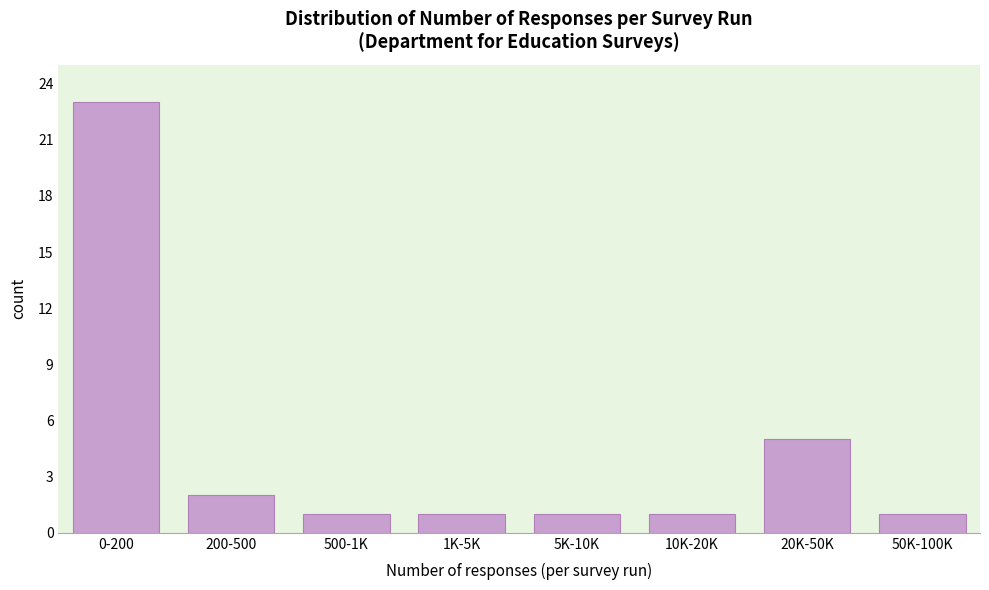

Reading left to right, extract all data points from this chart.

0-200=23	200-500=2	500-1K=1	1K-5K=1	5K-10K=1	10K-20K=1	20K-50K=5	50K-100K=1